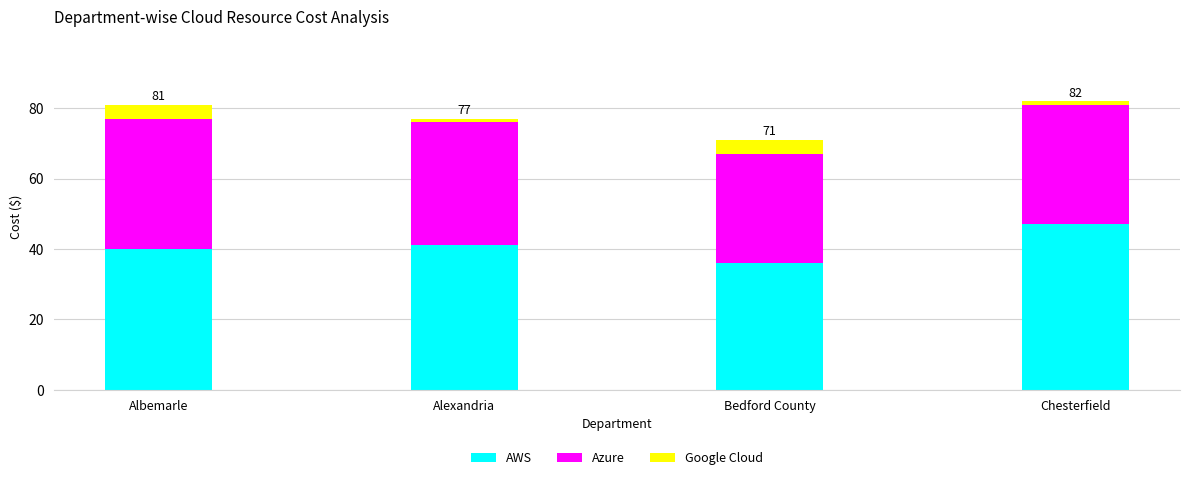

Does the chart contain any negative values?

No